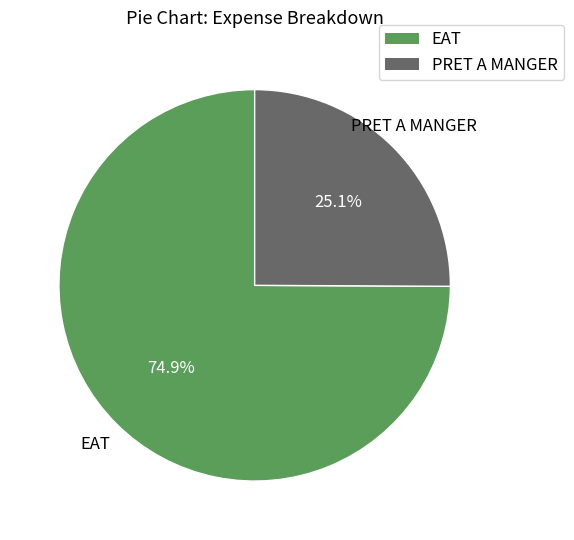

What percentage do PRET A MANGER and EAT together represent?

100.0%